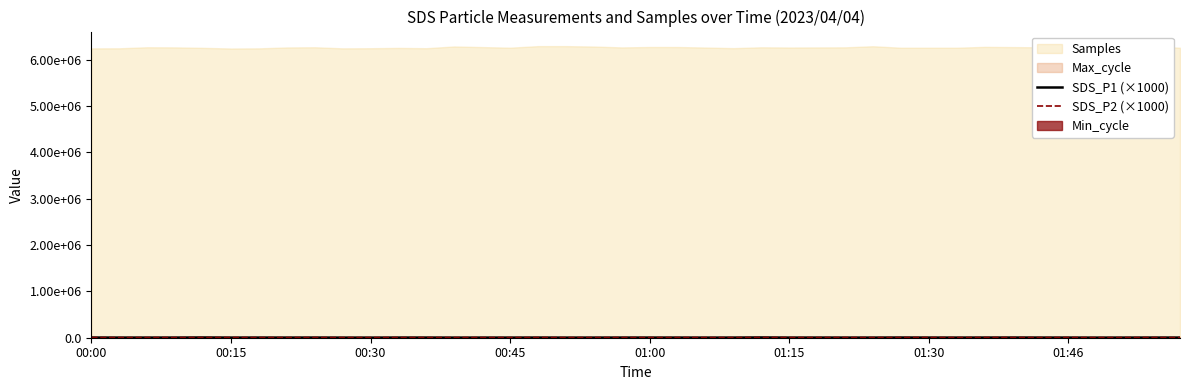

At which category does SDS_P2 (×1000) reach its first local peak?

00:30